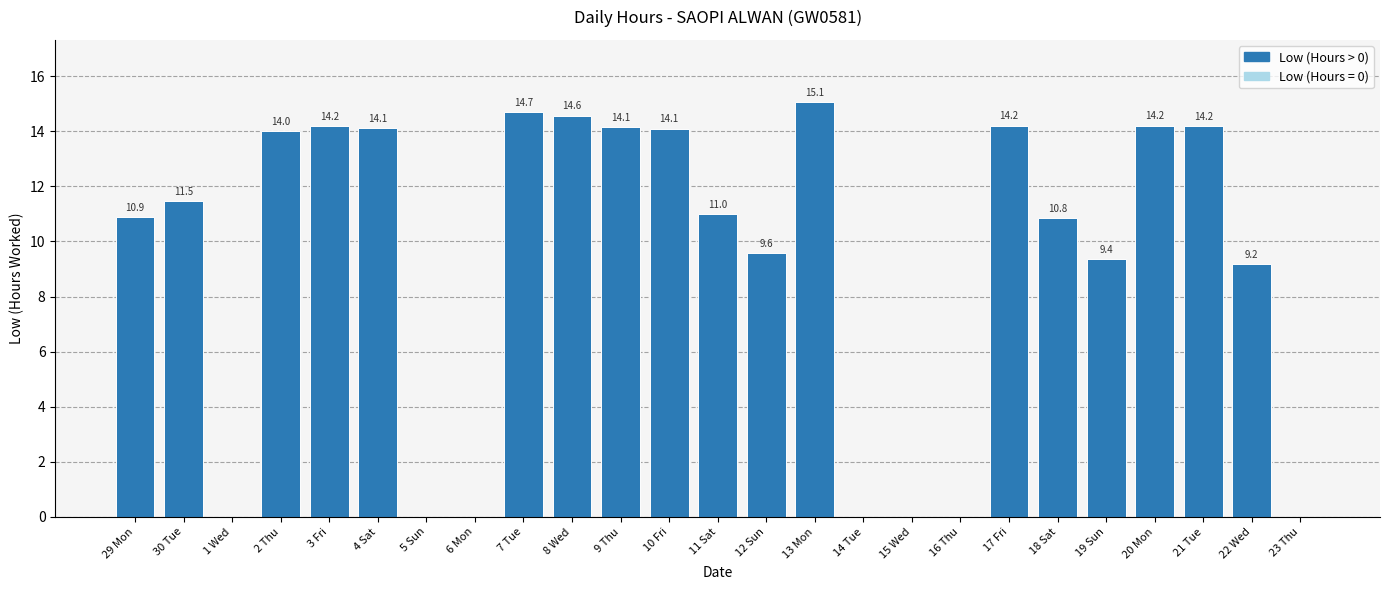

What is the sum of the values at 23 Thu and 30 Tue?

11.5